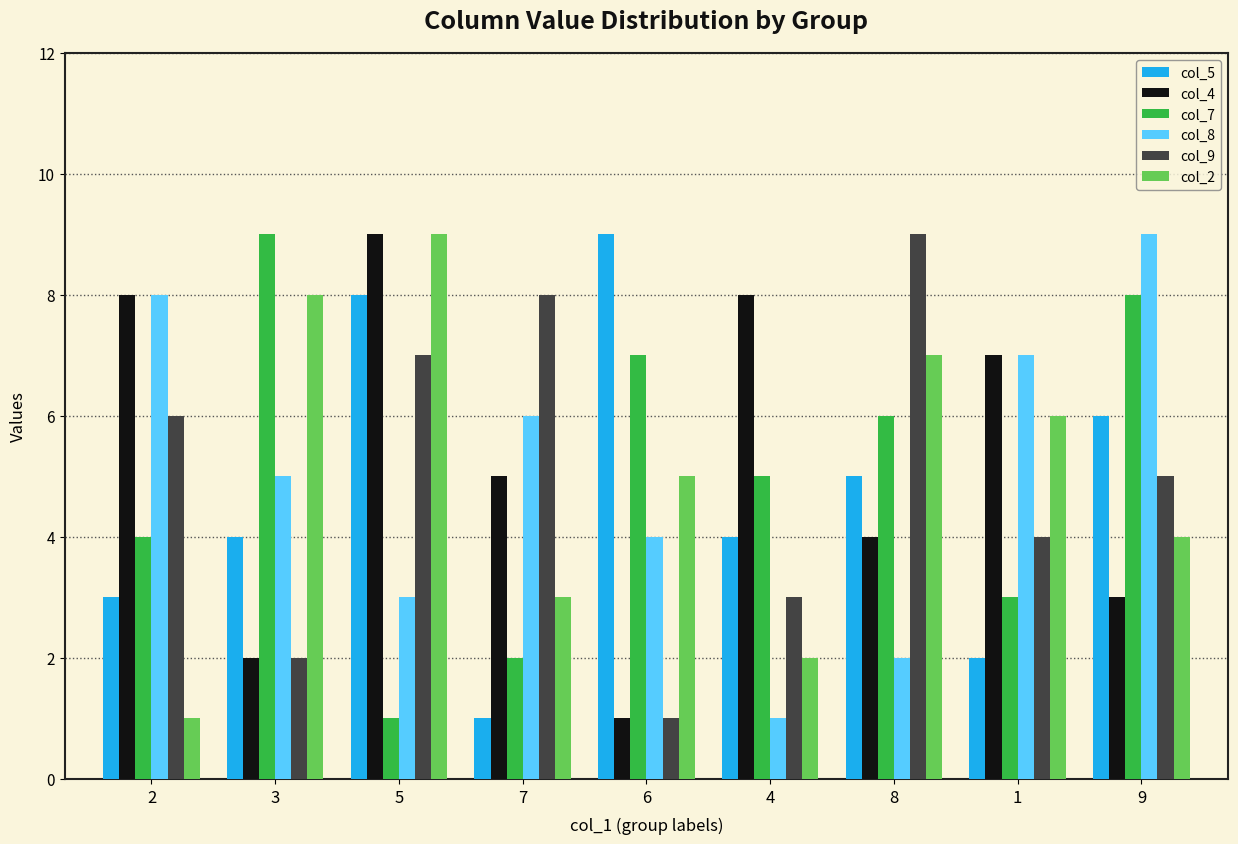

The col_2 series shows 2 at 9. True or false?

False